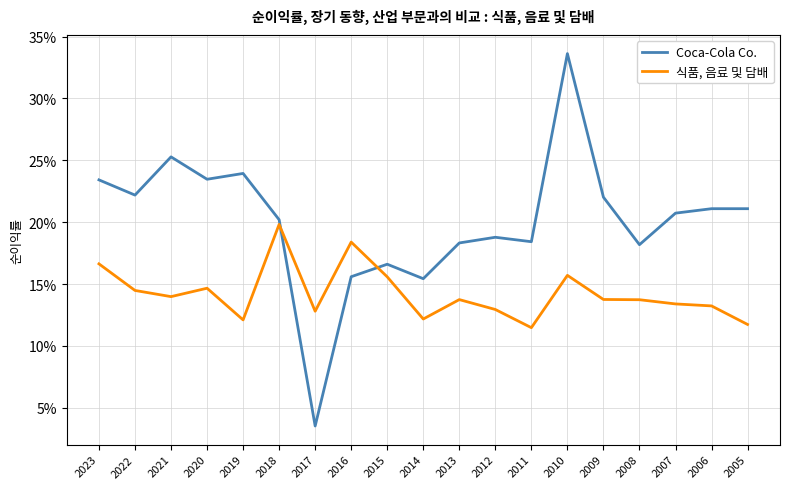

Reading left to right, extract all data points from this chart.

Coca-Cola Co.: 0.2	0.2	0.3	0.2	0.2	0.2	0.0	0.2	0.2	0.2	0.2	0.2	0.2	0.3	0.2	0.2	0.2	0.2	0.2
식품, 음료 및 담배: 0.2	0.1	0.1	0.1	0.1	0.2	0.1	0.2	0.2	0.1	0.1	0.1	0.1	0.2	0.1	0.1	0.1	0.1	0.1